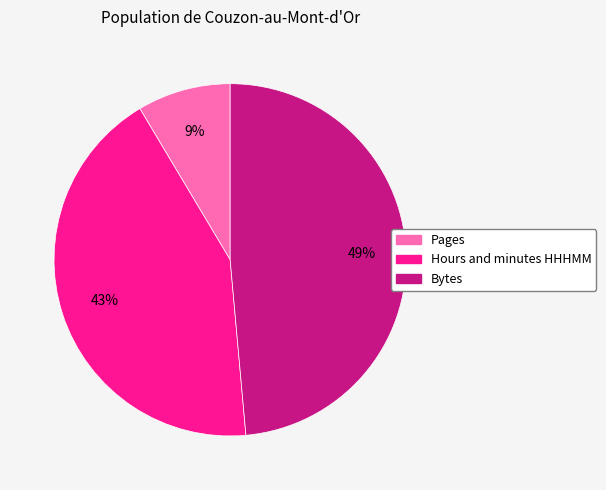

Approximately how many times larger is the value at Hours and minutes HHHMM compared to Bytes?

0.9